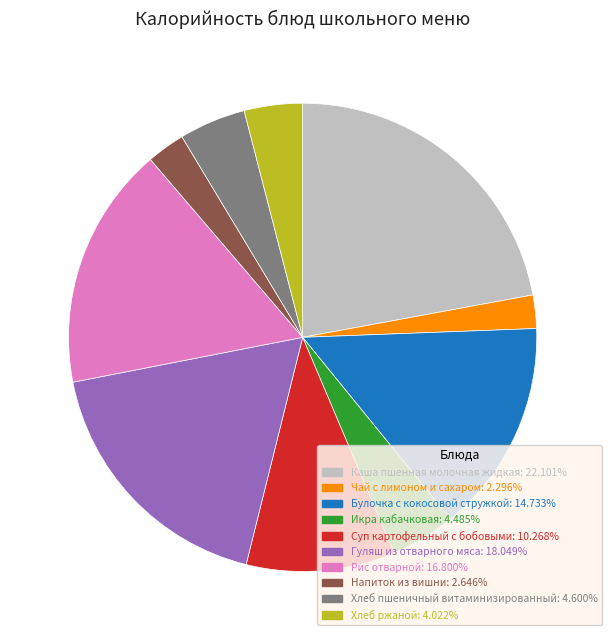

Do Суп картофельный с бобовыми and Булочка с кокосовой стружкой together represent more than half of the pie?

No